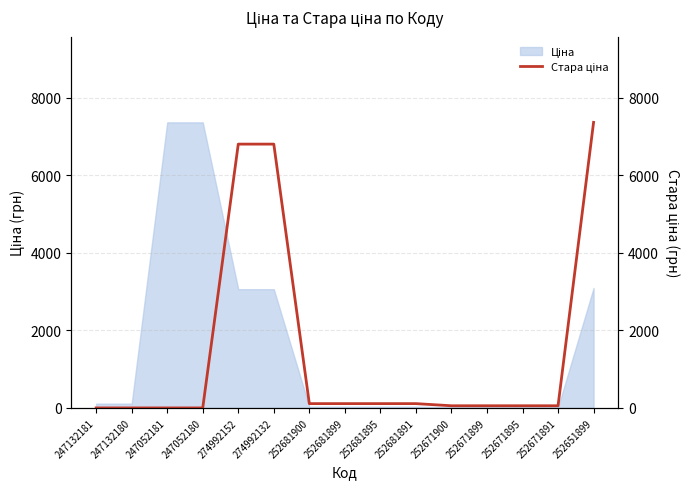

Reading left to right, what are all the values shown in this chart?

0.0	0.0	0.0	0.0	6799.2	6799.2	110.5	110.5	110.5	110.5	55.3	55.3	55.3	55.3	7360.2